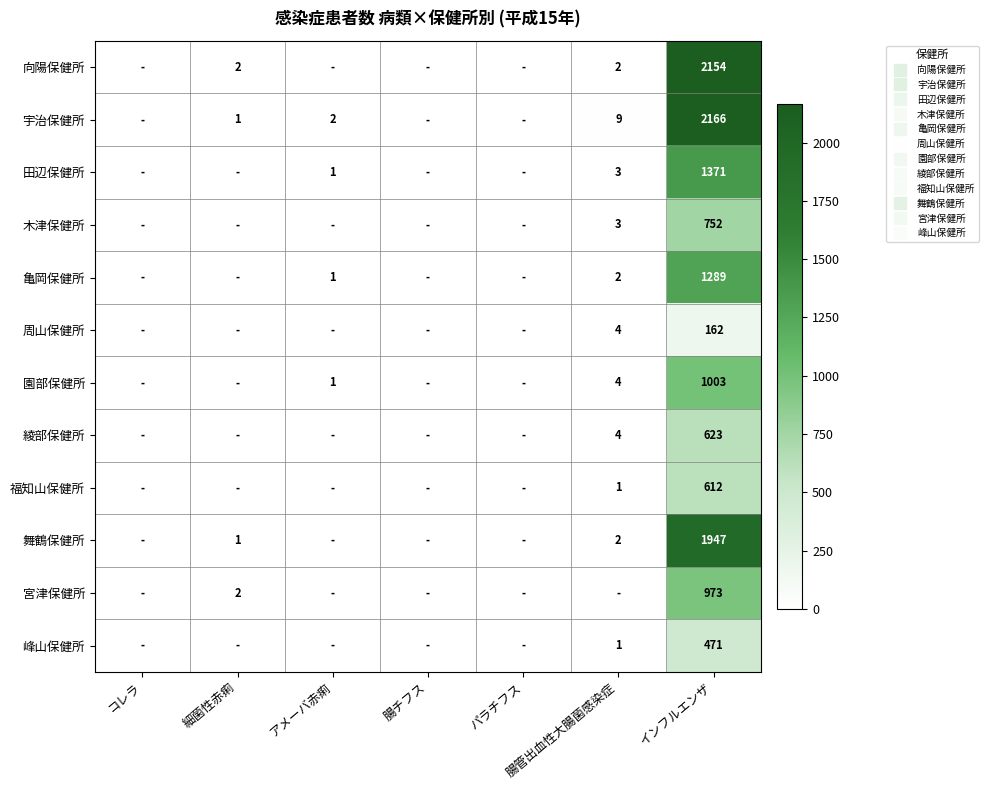

What is the sum of all 周山保健所 values?

166